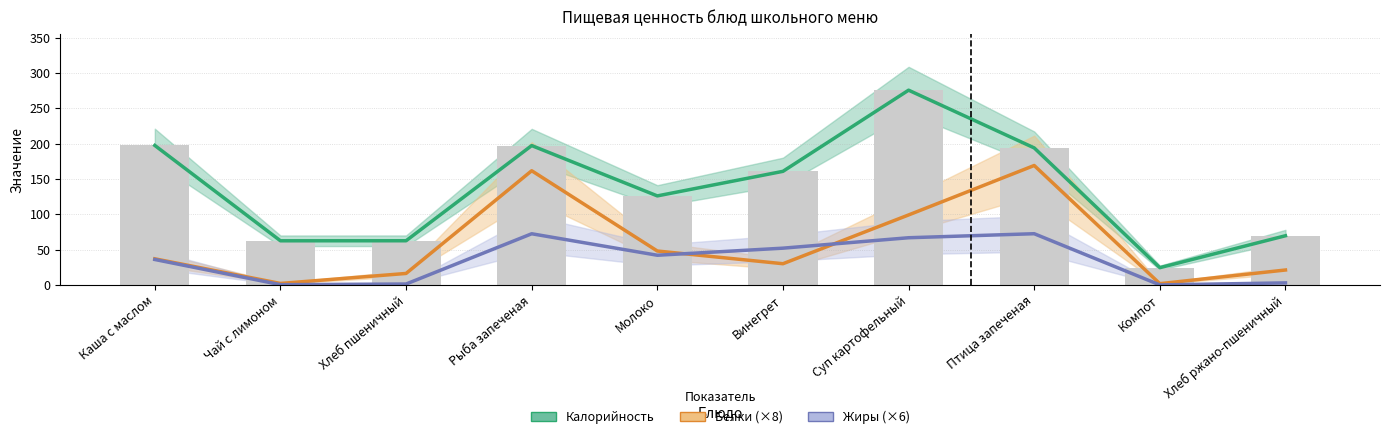

List the labels in order of Жиры value, largest first.

Птица запеченая, Рыба запеченая, Суп картофельный, Винегрет, Молоко, Каша с маслом, Хлеб ржано-пшеничный, Хлеб пшеничный, Чай с лимоном, Компот